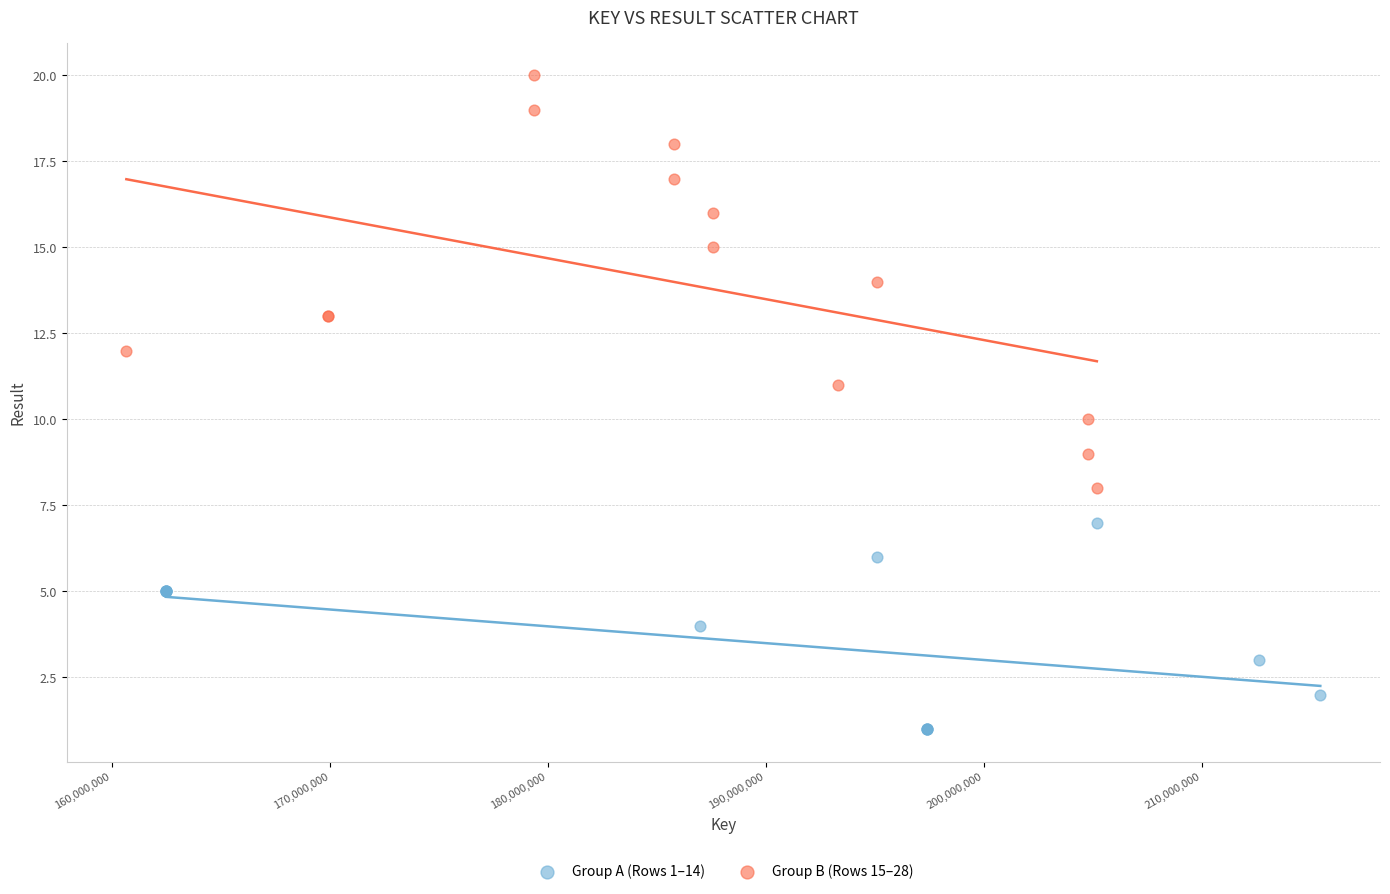

Which series reaches the minimum Y coordinate?

Group A (Rows 1–14)